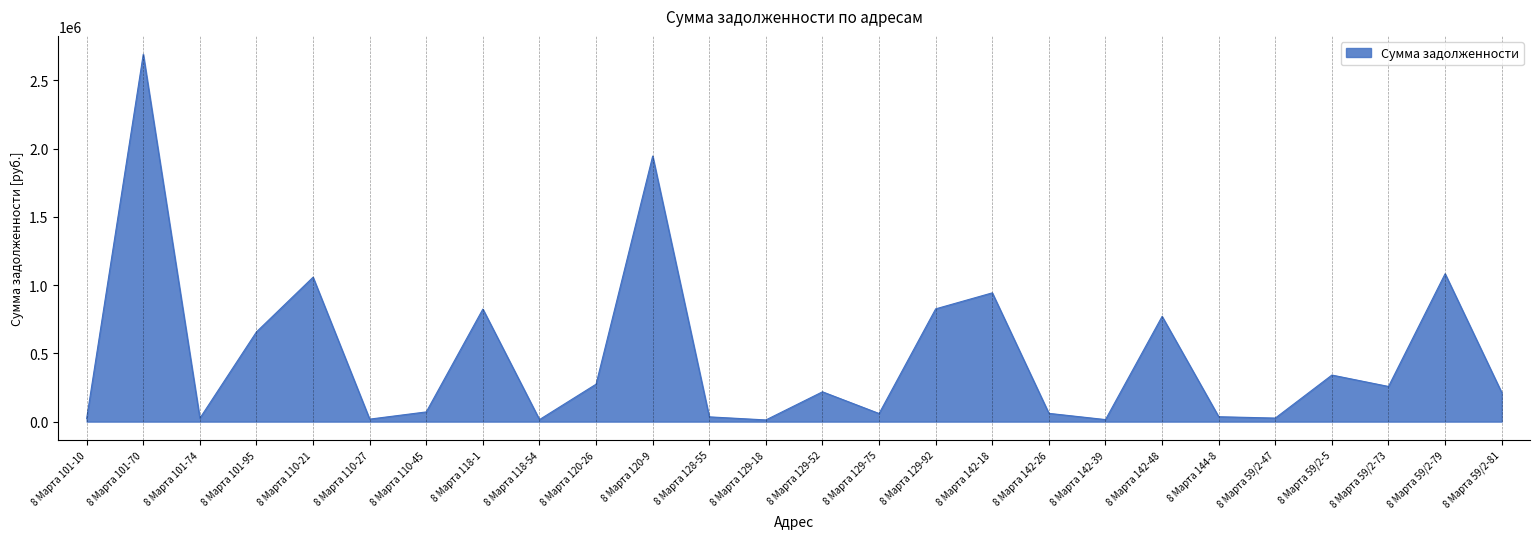

The value at 8 Марта 59/2-79 is 1591696.9. True or false?

False